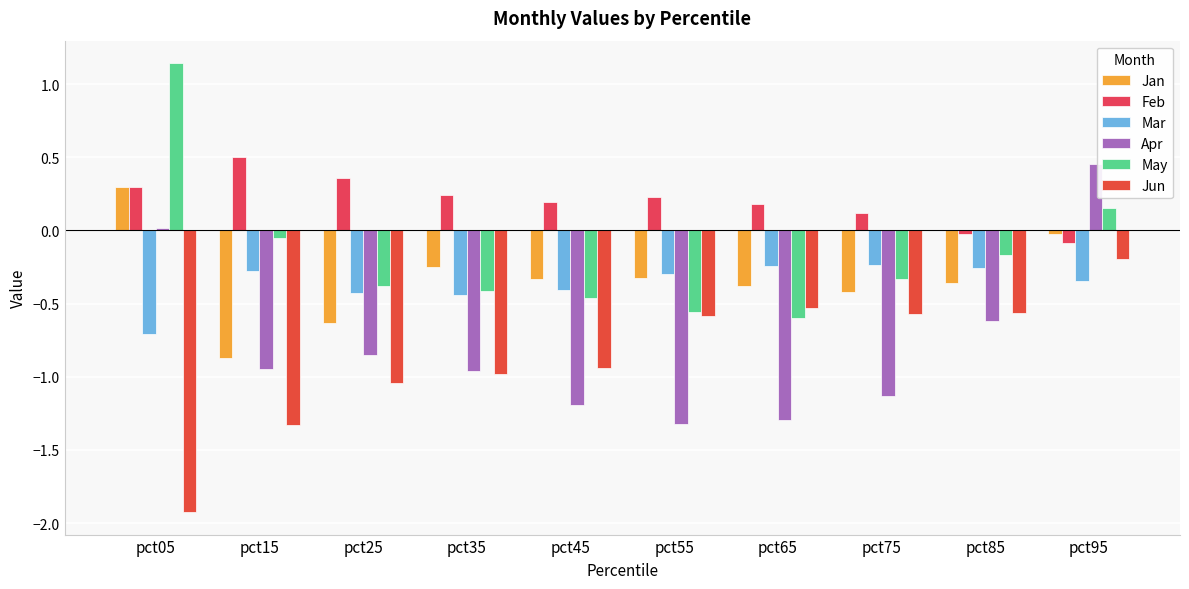

Rank the categories by Feb value from highest to lowest.

pct15, pct25, pct05, pct35, pct55, pct45, pct65, pct75, pct85, pct95